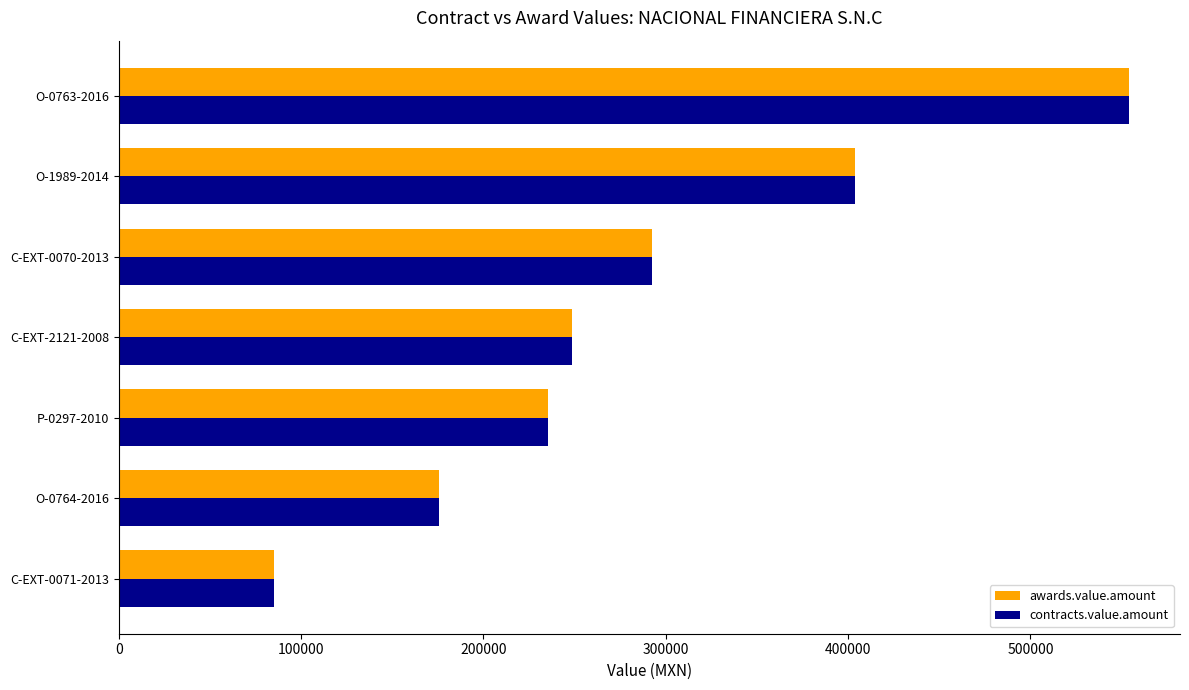

Where is awards.value.amount nearest to the value 319826?

C-EXT-0070-2013